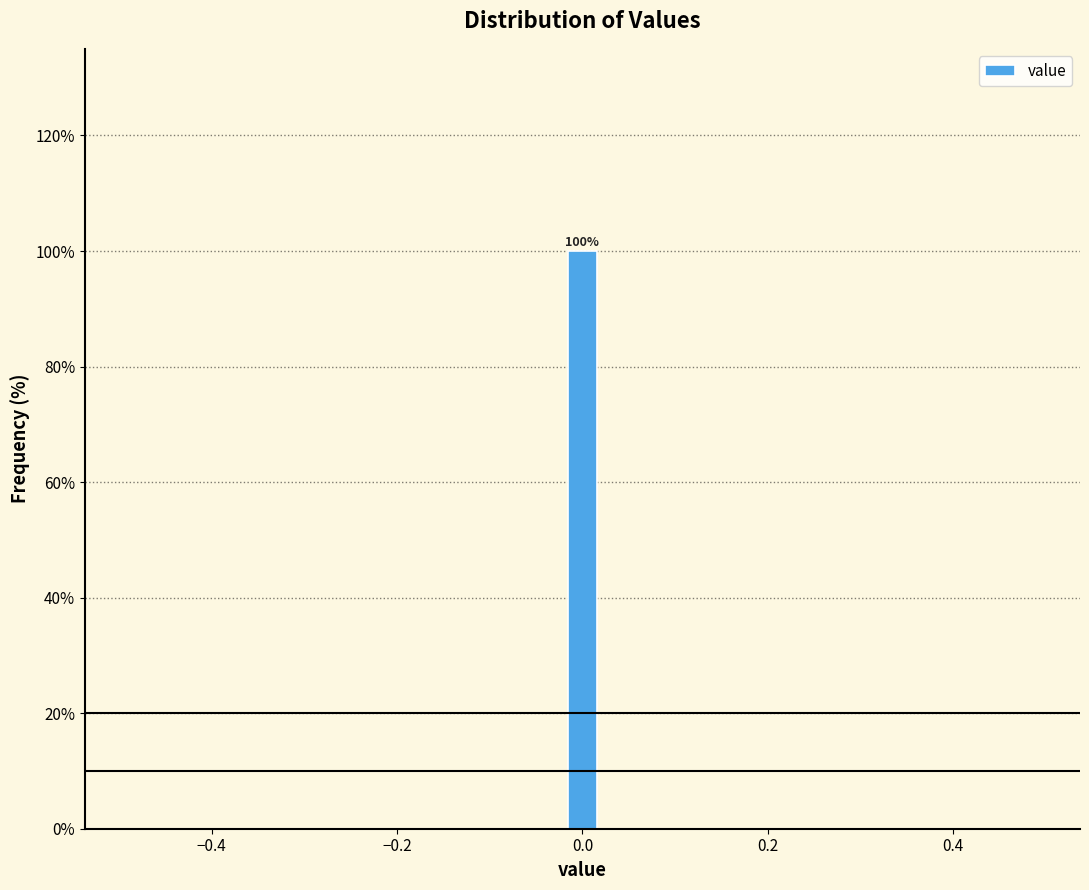

Read against the x-axis, roughly where is the centre of the tallest bar?

0.00